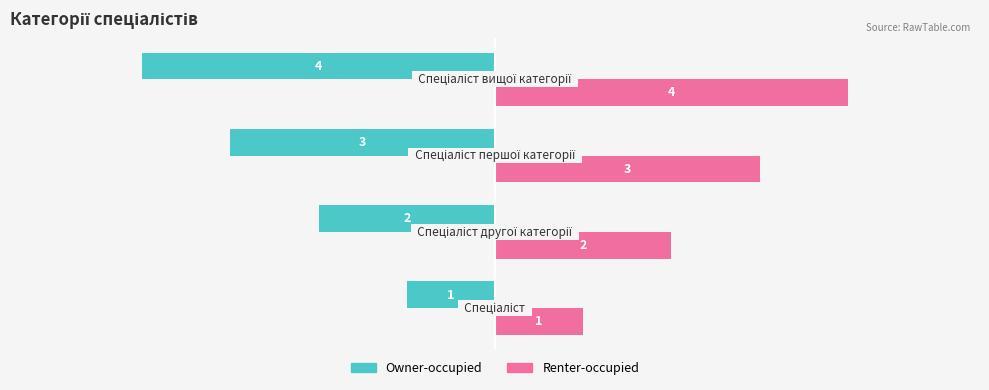

How many values in the Owner-occupied series exceed -2?

1